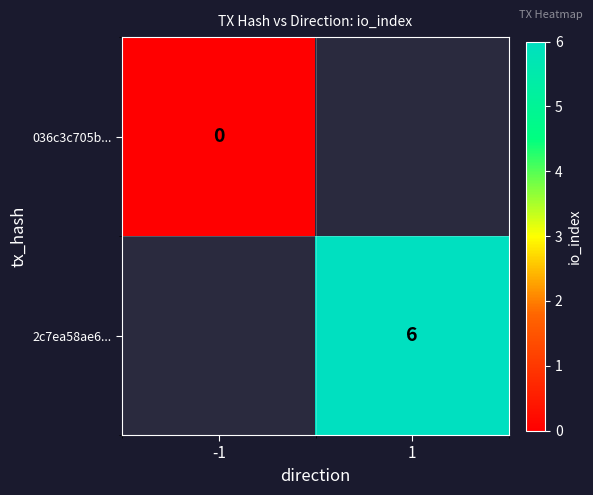

At which label is 036c3c705b... closest to 0?

-1